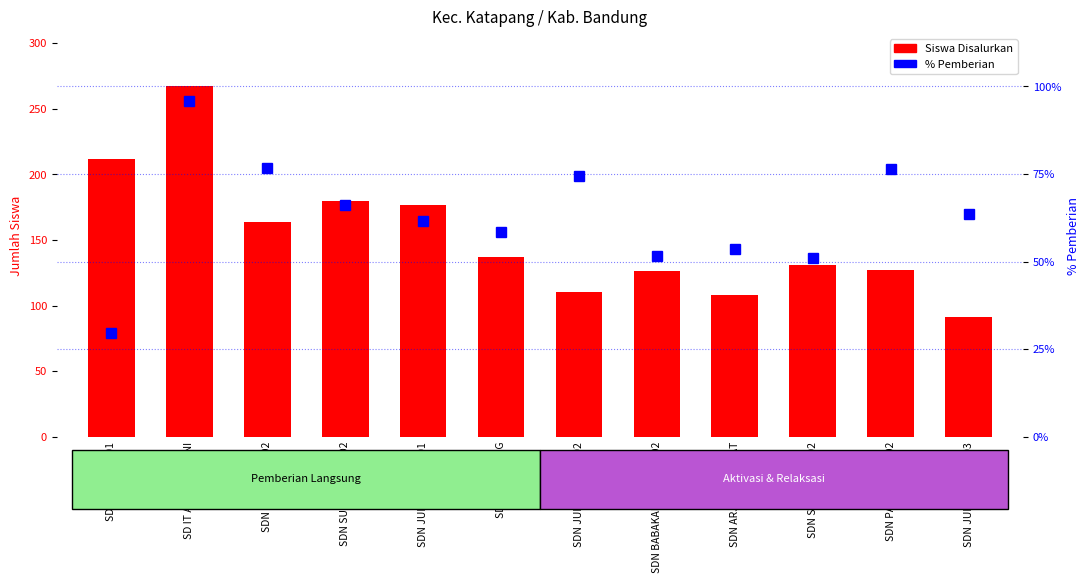

Which series has the largest total across all categories?

Siswa Disalurkan